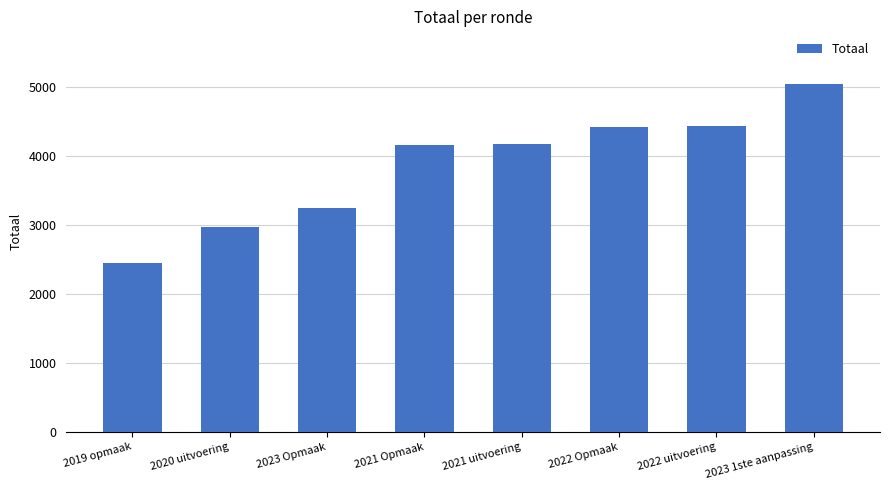

How many values are below 4170?

4